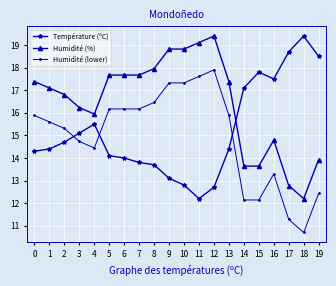

Which category has the highest value in the Humidité (%) series?

12